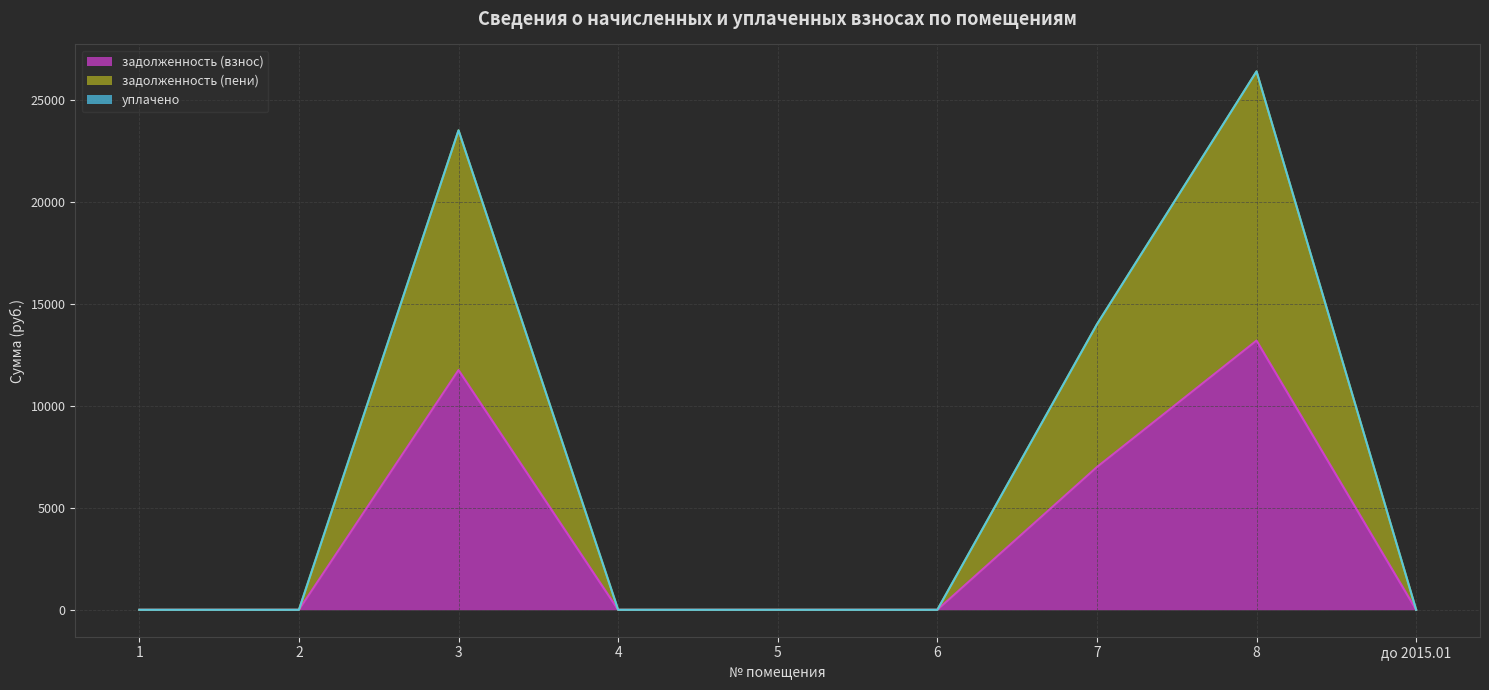

The value of задолженность (пени) at 1 is 17927.5. True or false?

False